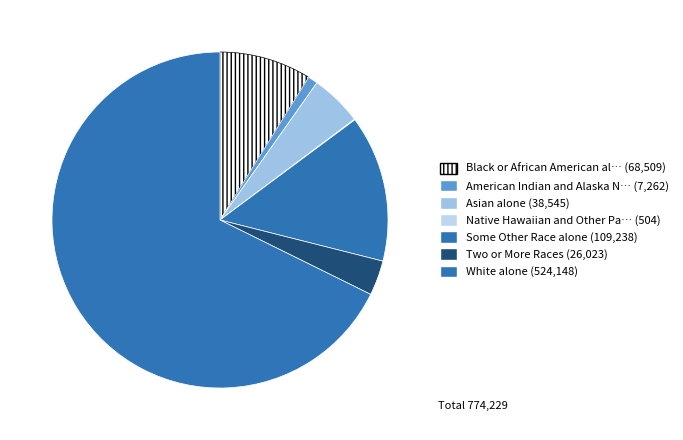

How many slices are in this pie chart?

7